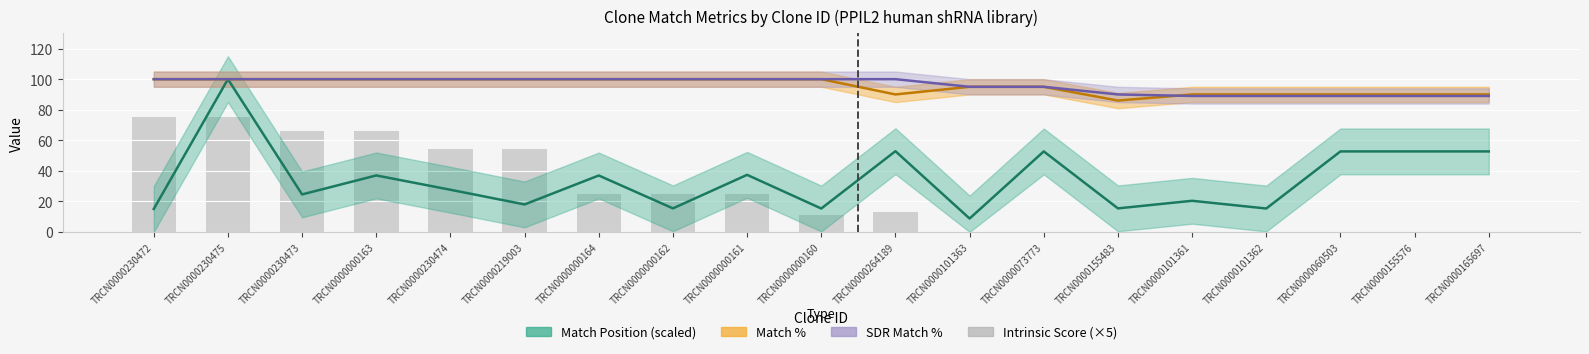

What is the change in value from TRCN0000219003 to TRCN0000000161?

-29.2